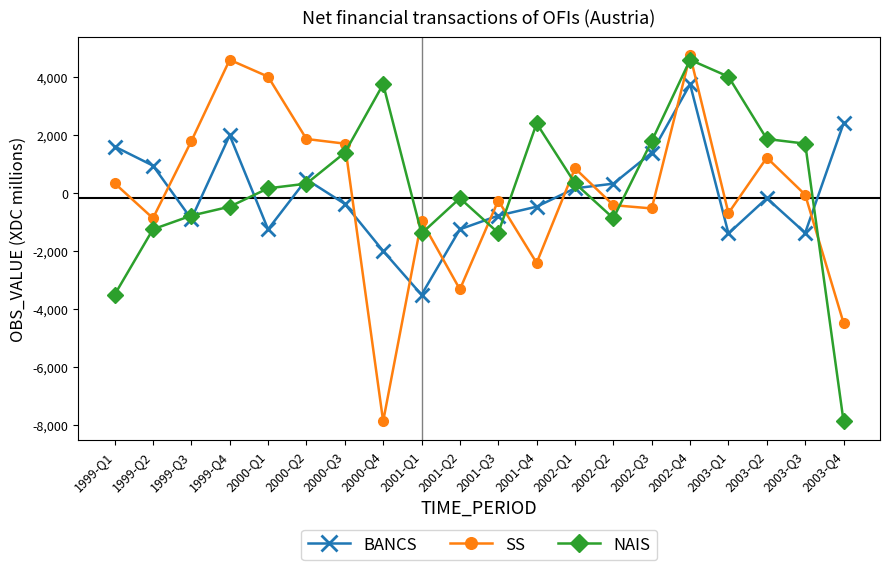

The SS series shows 1217 at 2003-Q2. True or false?

True